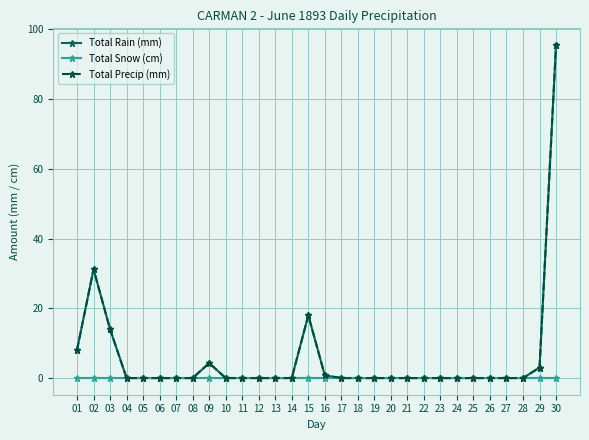

Is this an area chart (filled region under the line)?

No